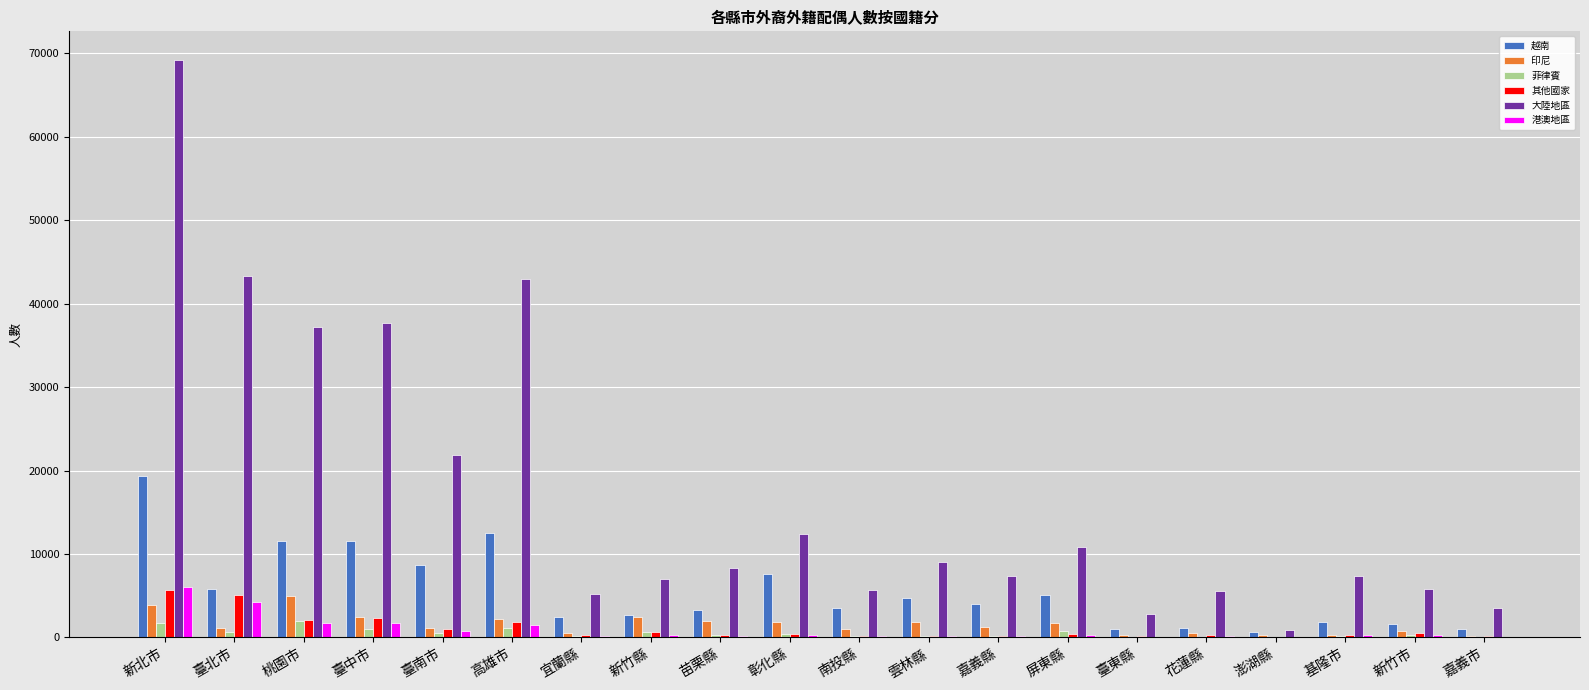

How many series are shown in this chart?

6